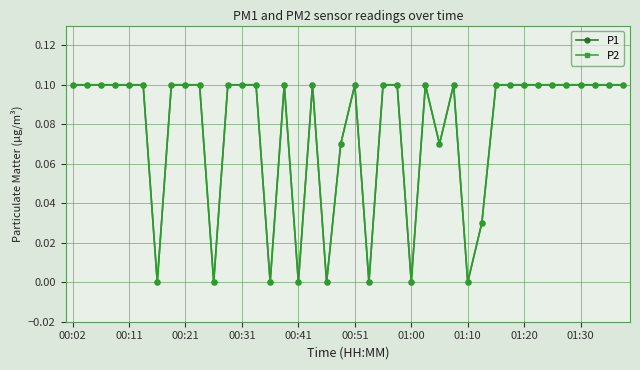

True or false: P1 and P2 cross at least once.

False